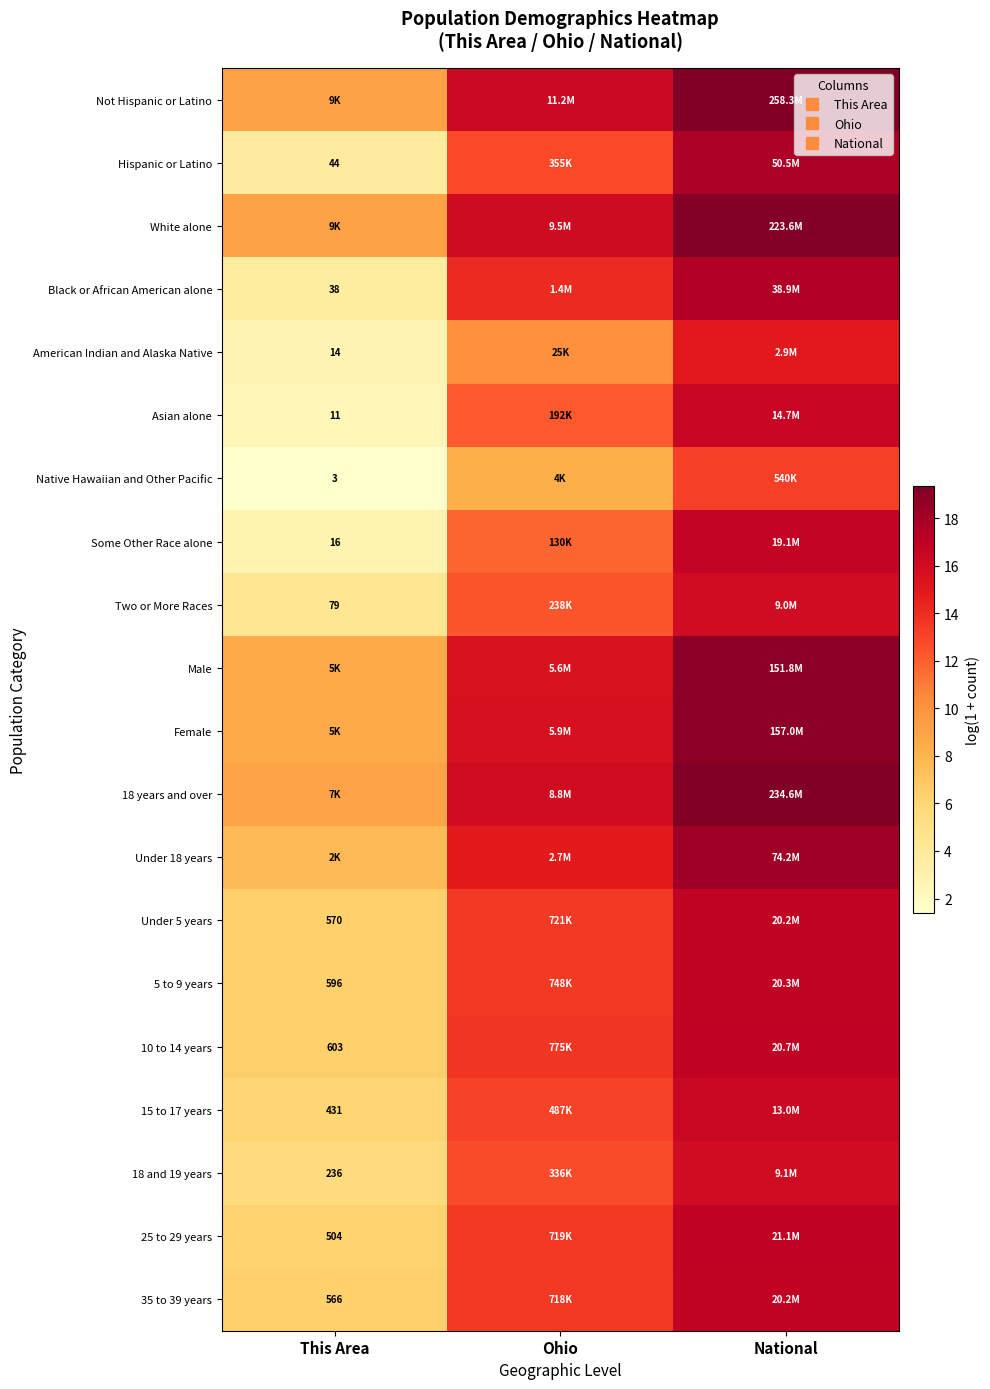

Is it true that 15 to 17 years equals 29.1 at National?

False